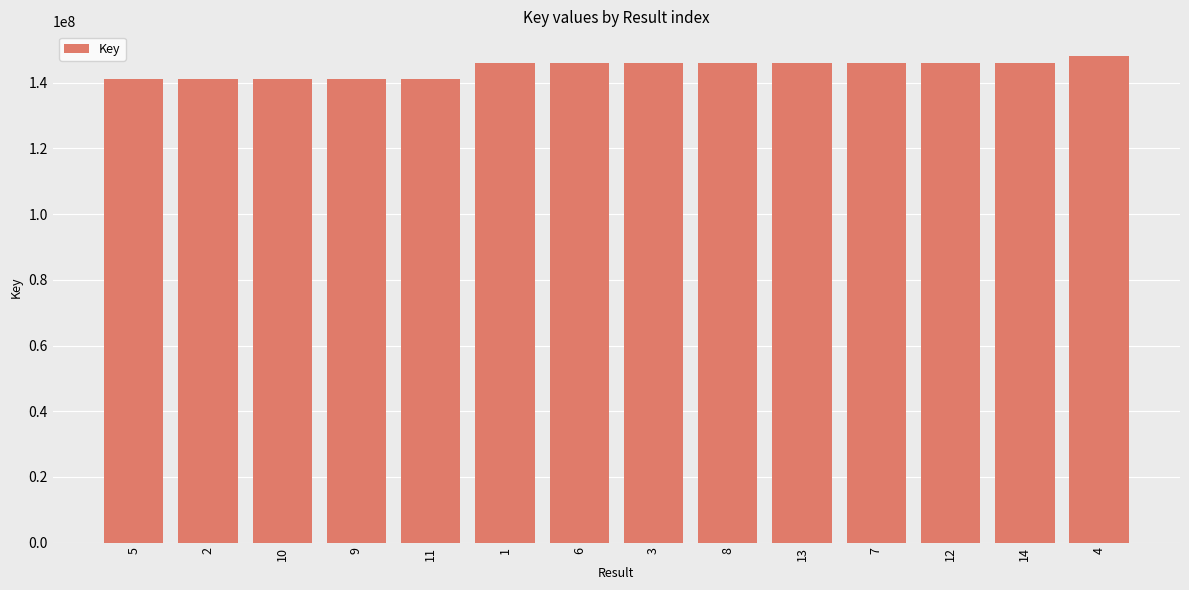

The value at 3 is 145964623. True or false?

True